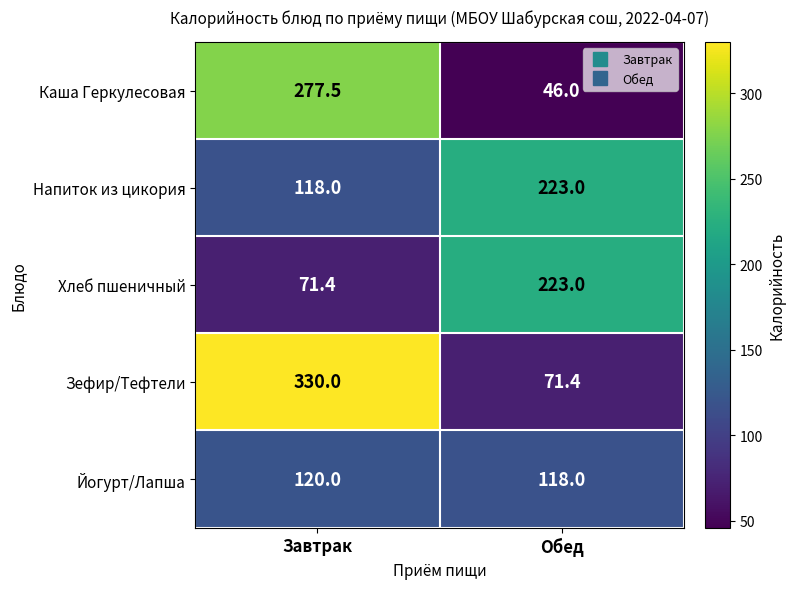

At how many categories does at least one series exceed 250?

1